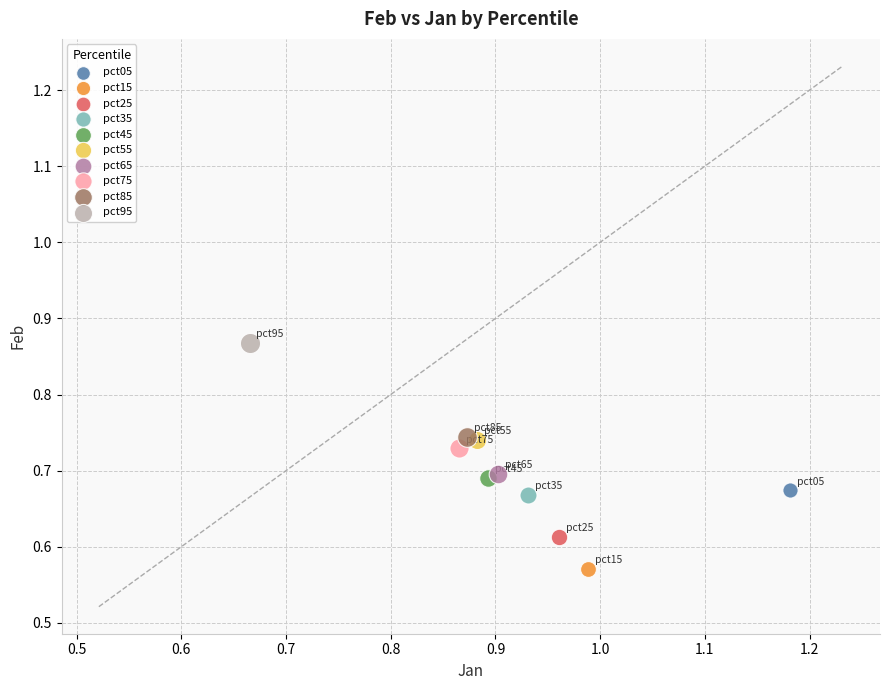

What are all the series names shown in the legend?

pct05, pct15, pct25, pct35, pct45, pct55, pct65, pct75, pct85, pct95